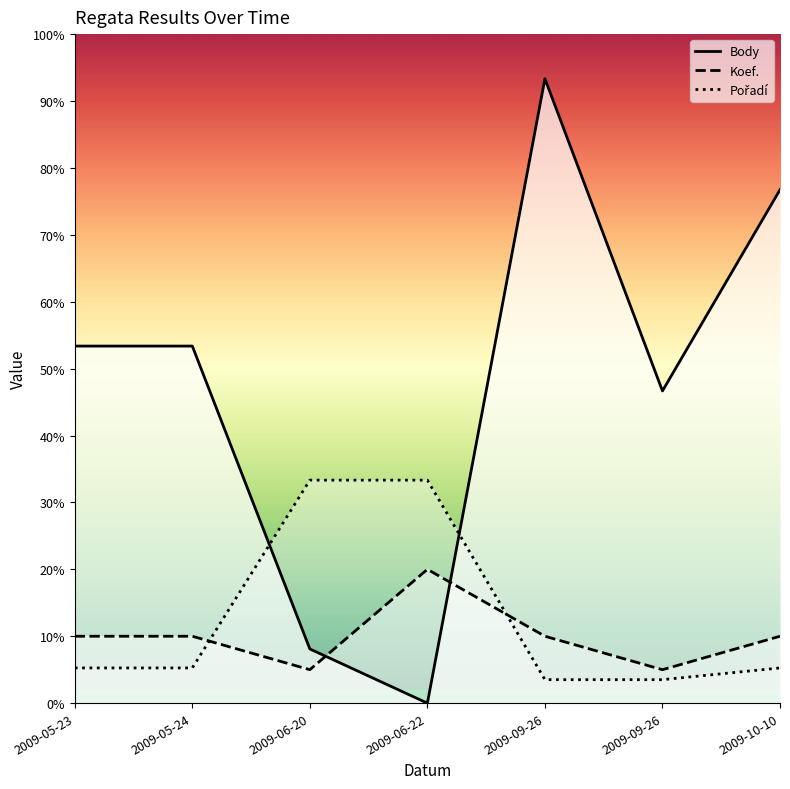

What is the difference between the highest and lowest values at 2009-09-26?

1347.4